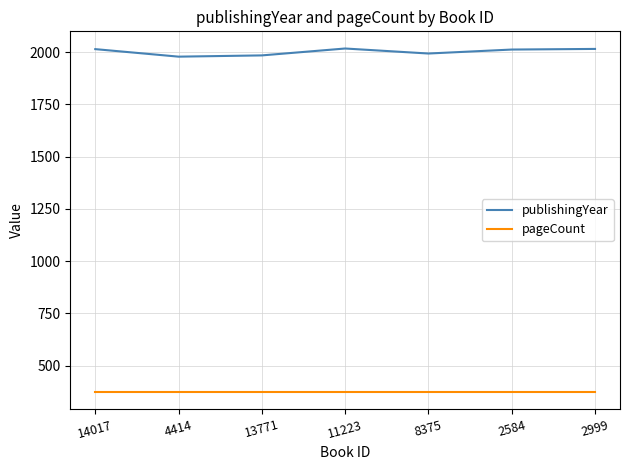

Is it true that publishingYear equals 581 at 11223?

False